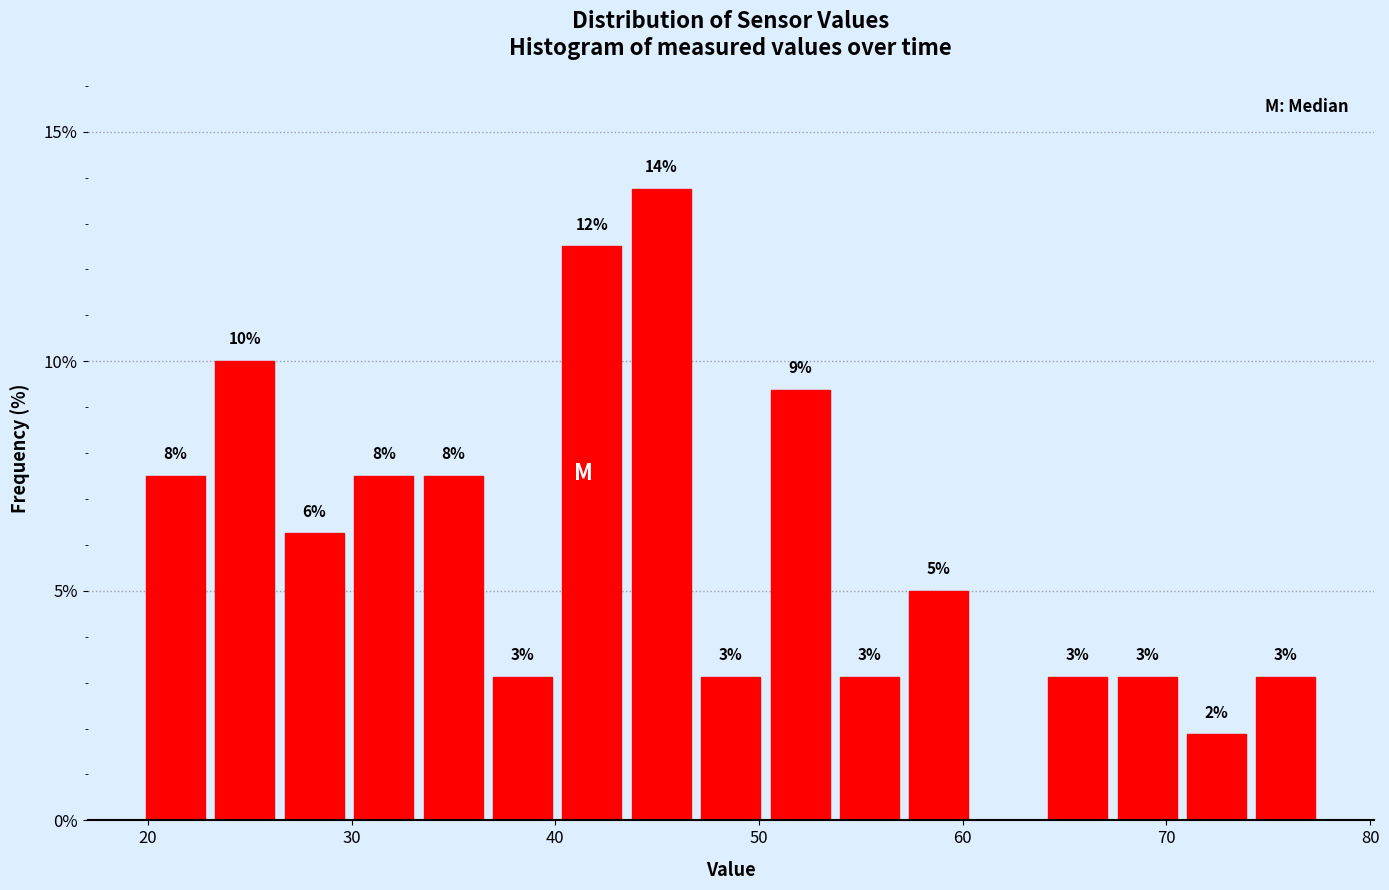

Read against the x-axis, roughly where is the centre of the tallest bar?

45